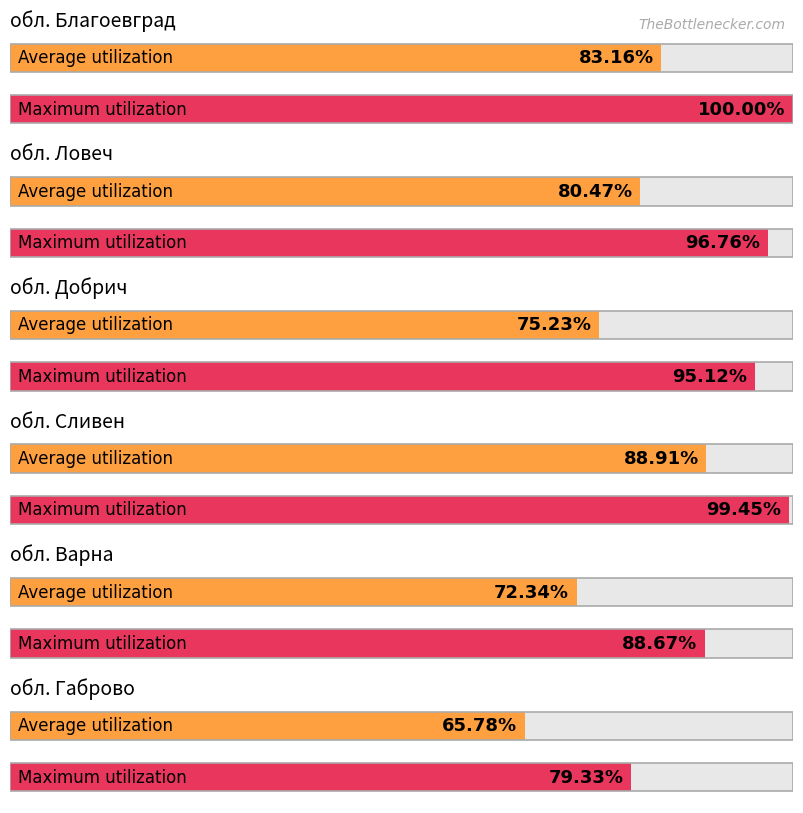

List the labels in order of Maximum utilization value, smallest first.

обл. Габрово, обл. Варна, обл. Добрич, обл. Ловеч, обл. Сливен, обл. Благоевград